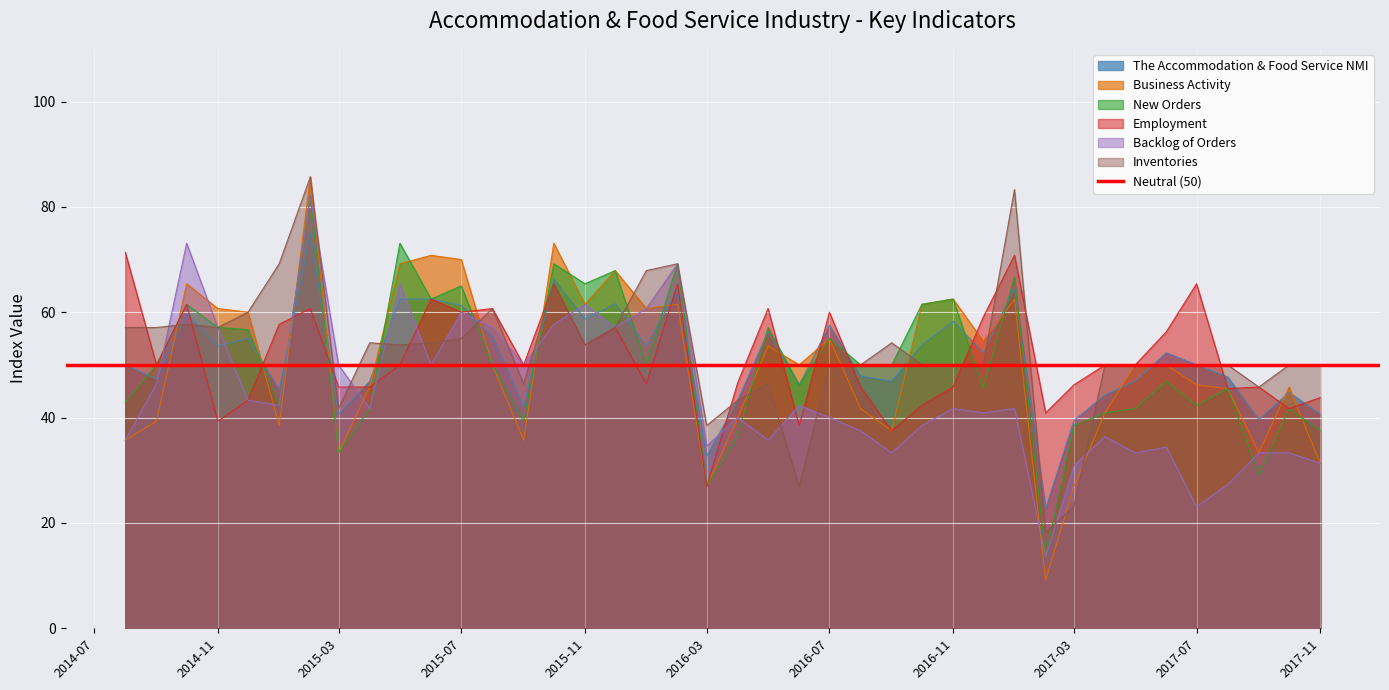

True or false: Inventories has a value of 50.0 at 2016-11.

True